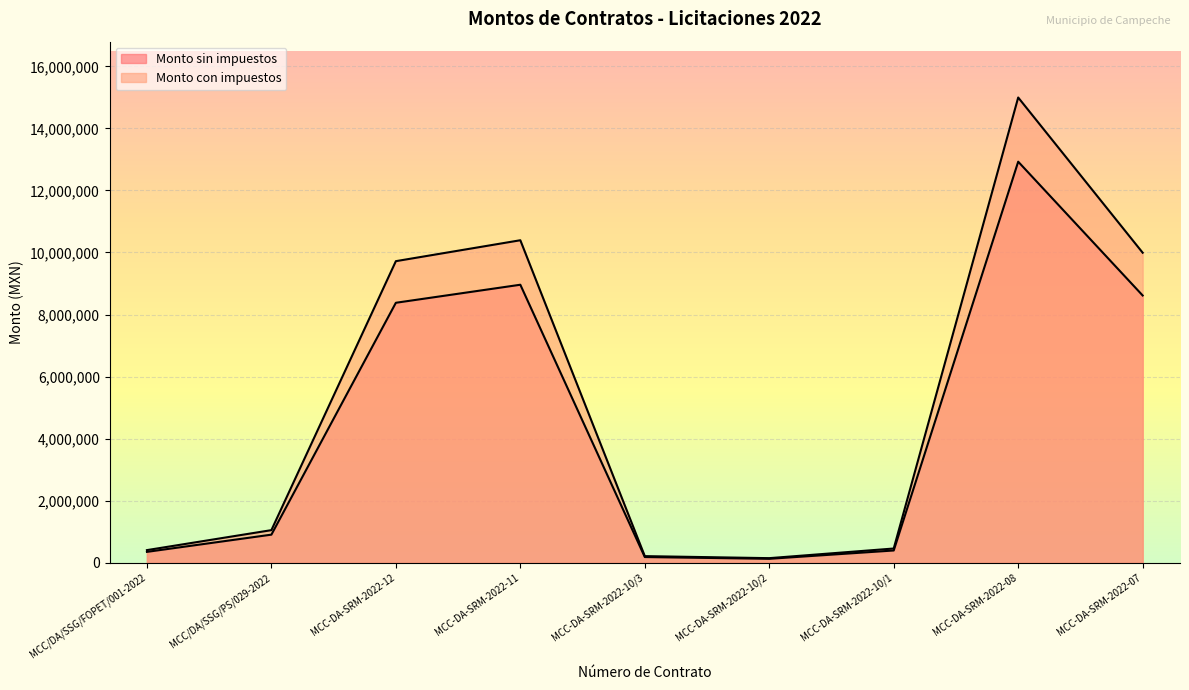

True or false: Monto sin impuestos and Monto con impuestos intersect in this chart.

False